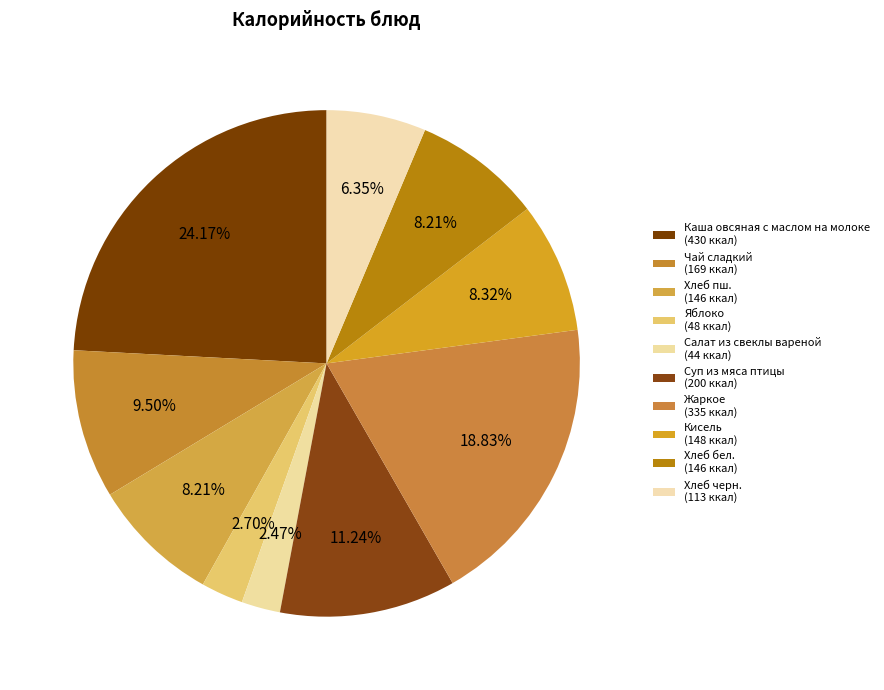

How many slices are in this pie chart?

10